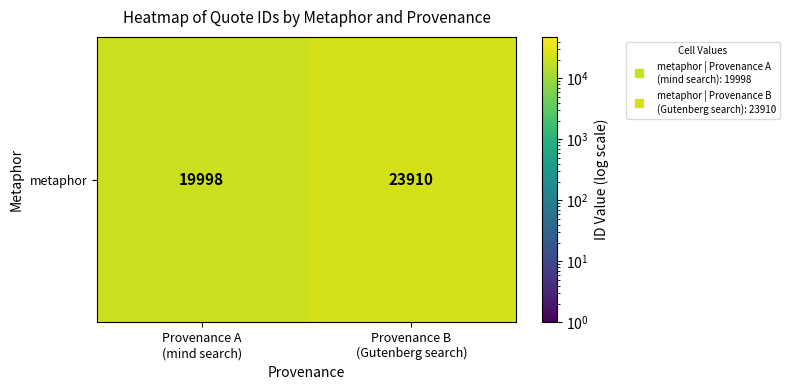

Reading right to left, transcribe all the data shown in this chart.

Provenance B
(Gutenberg search)=23910	Provenance A
(mind search)=19998